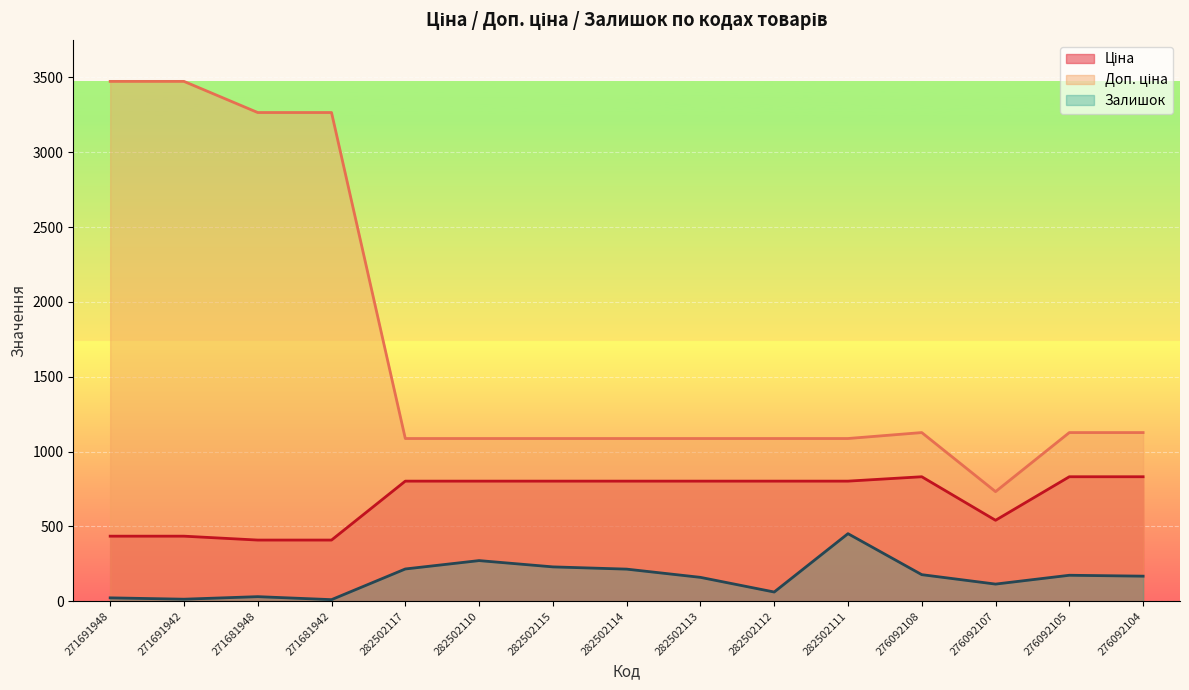

True or false: Ціна and Доп. ціна intersect in this chart.

False